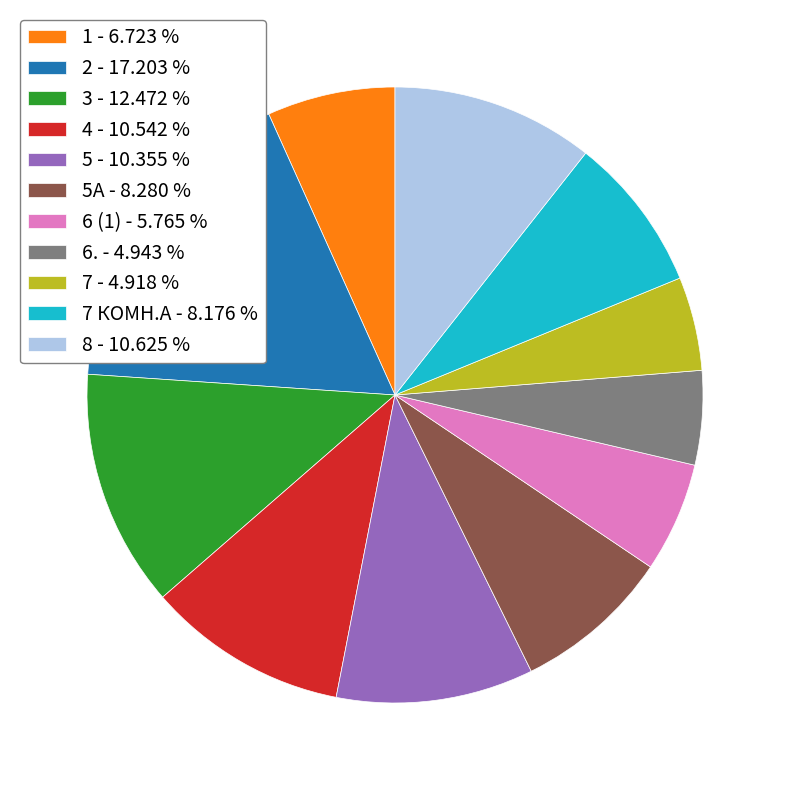

Approximately how many times larger is the value at 5 - 10.355 % compared to 6 (1) - 5.765 %?

1.8